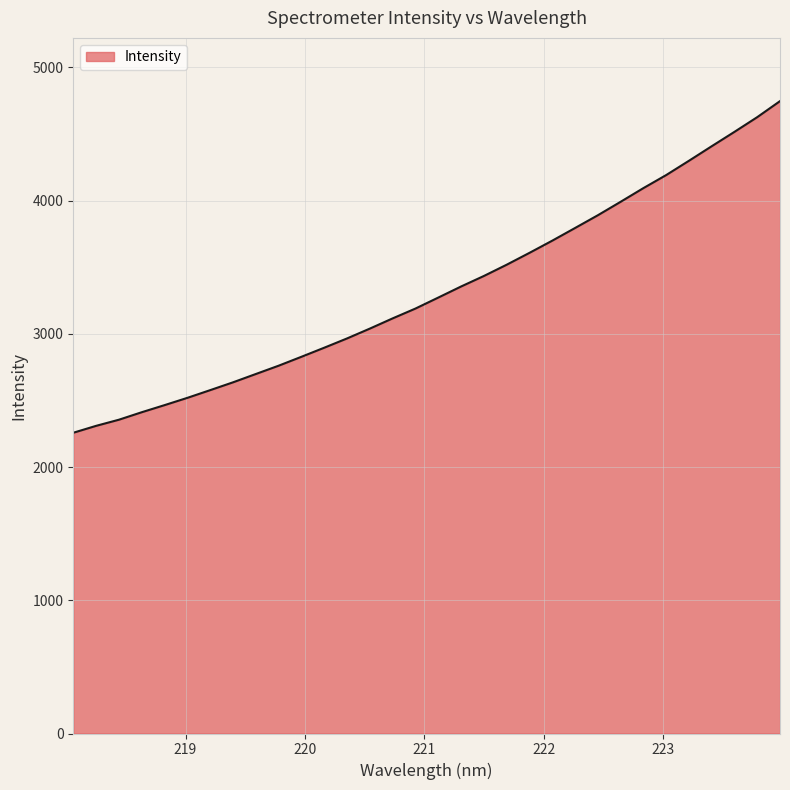

What is the difference between the second highest and minimum values?

2369.3